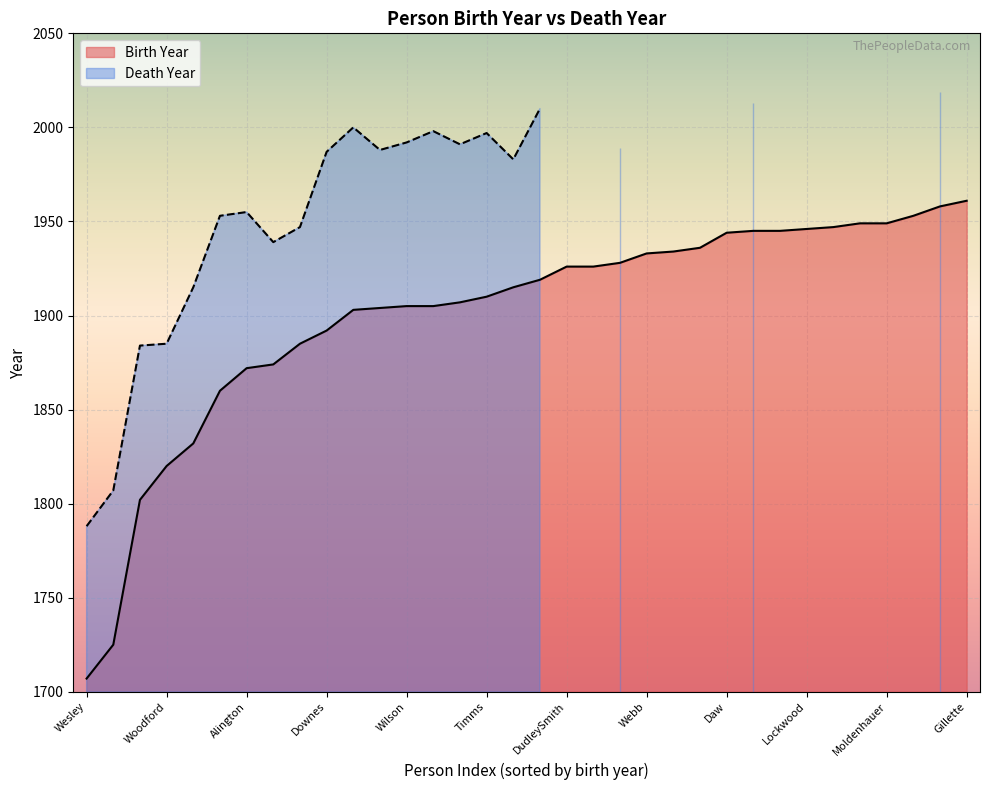

What is the spread (max minus min) of values at Cragin?

62